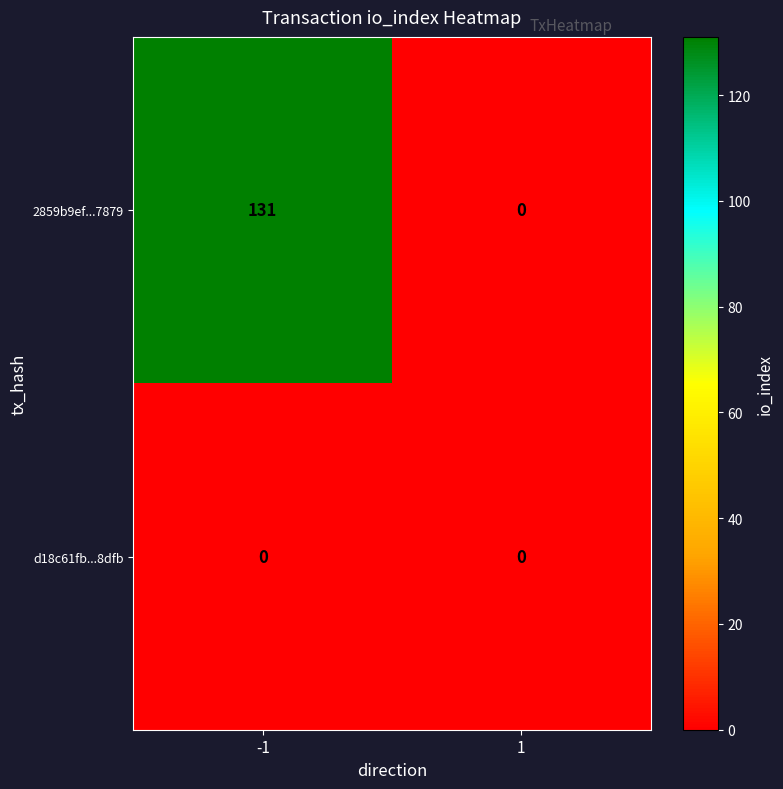

List the series in order of their overall mean, highest first.

2859b9ef...7879, d18c61fb...8dfb